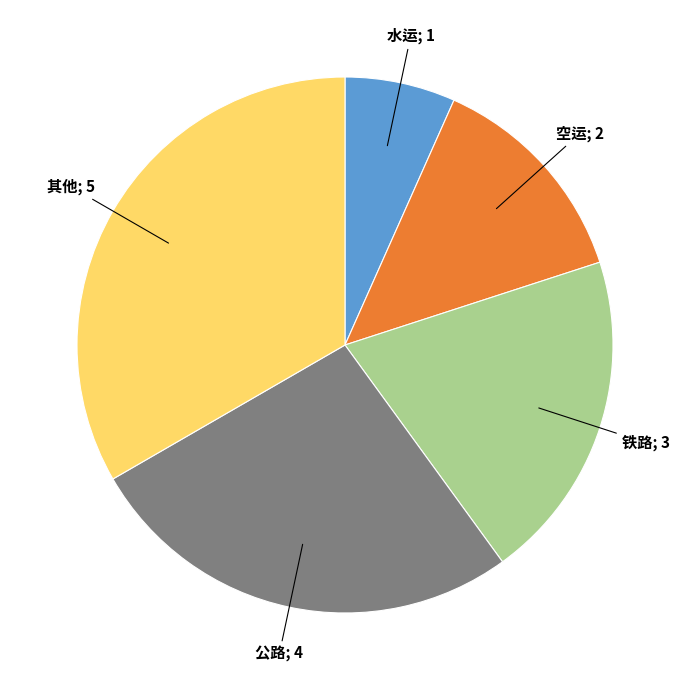

Is there a majority slice in this chart?

No